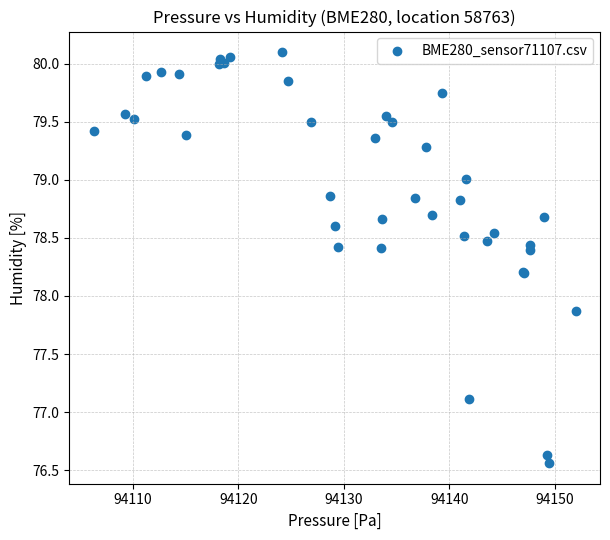

What Y value in the scatter plot is closest to 78?

77.9